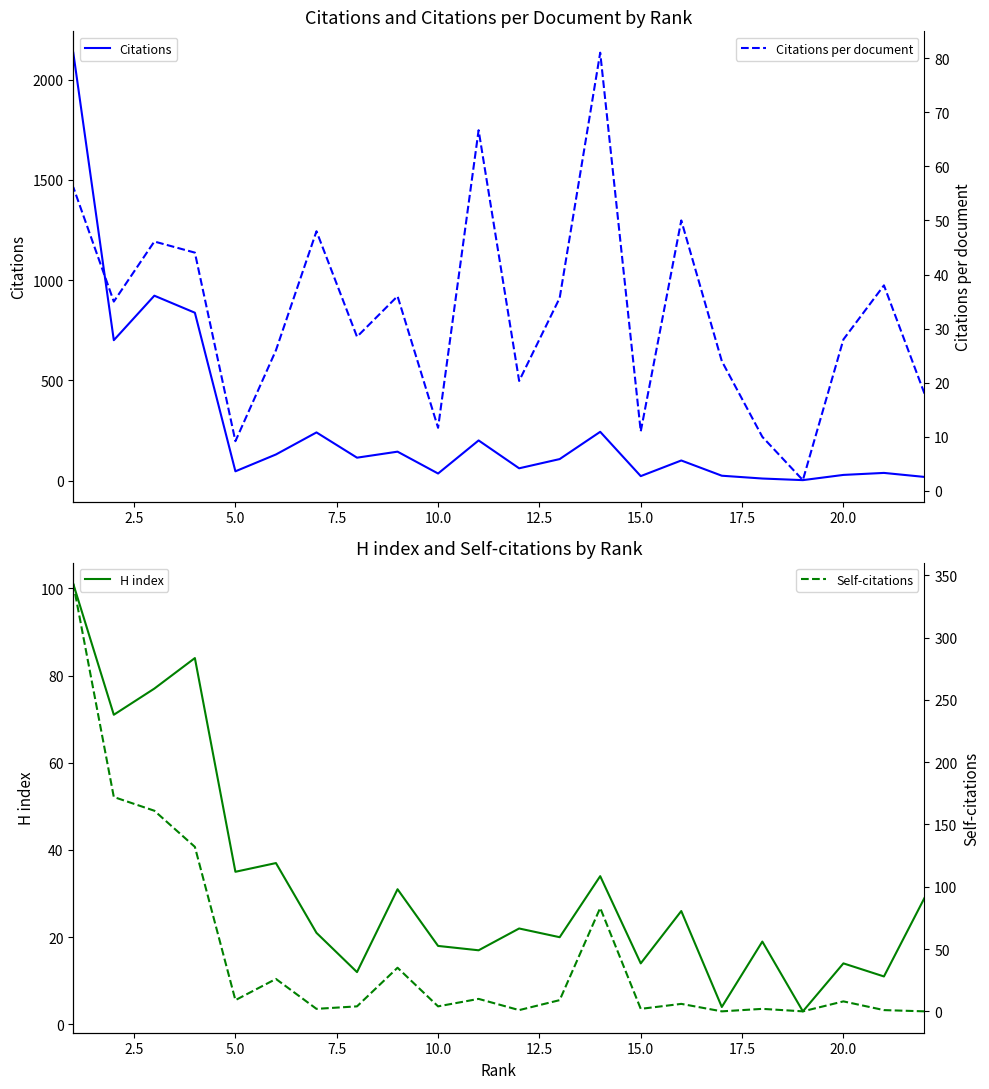

Between 10.0 and 15.0, which is larger?

10.0